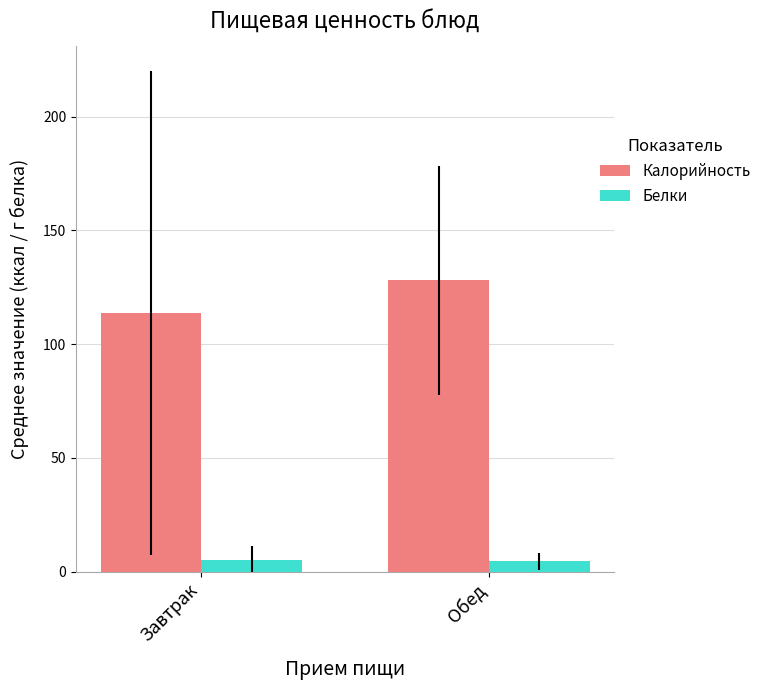

Between Завтрак and Обед, which series saw the biggest shift?

Калорийность